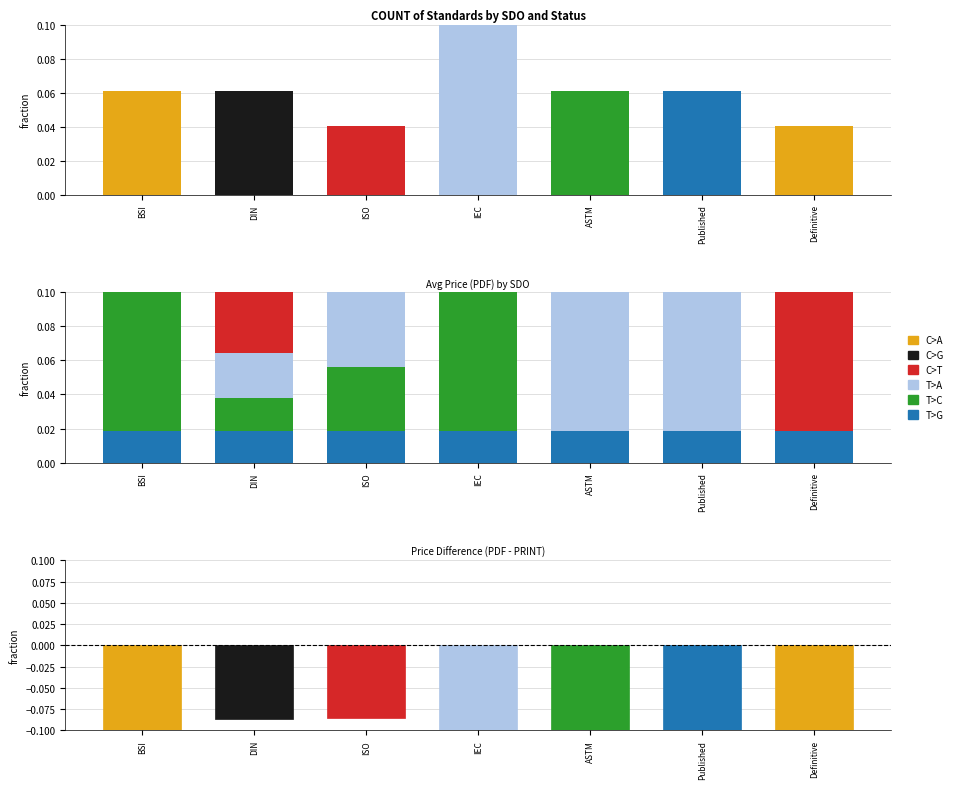

Which series has the largest range (max minus min)?

T>A